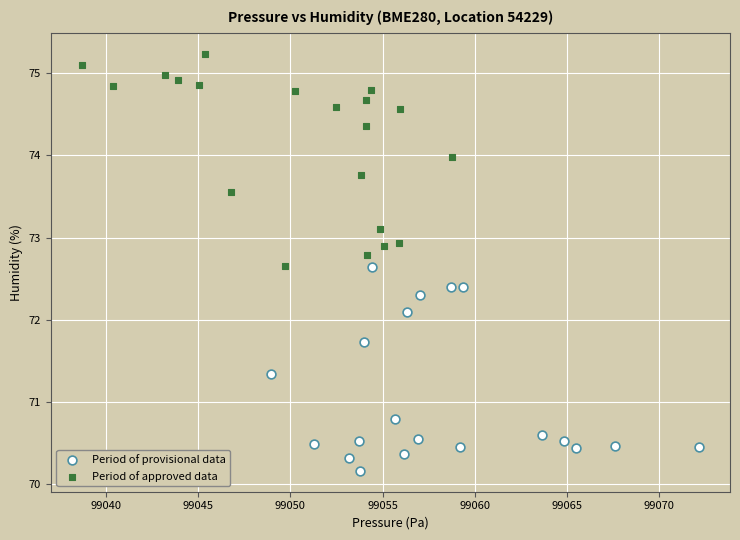

Which series contains the highest Y value?

Period of approved data